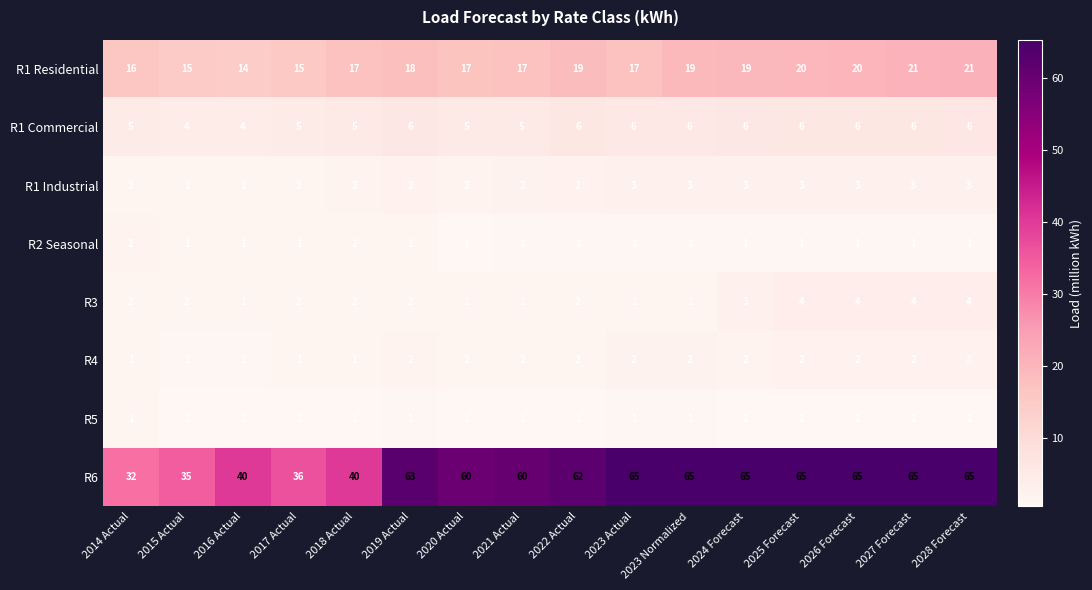

What is the minimum value shown in the chart?

1